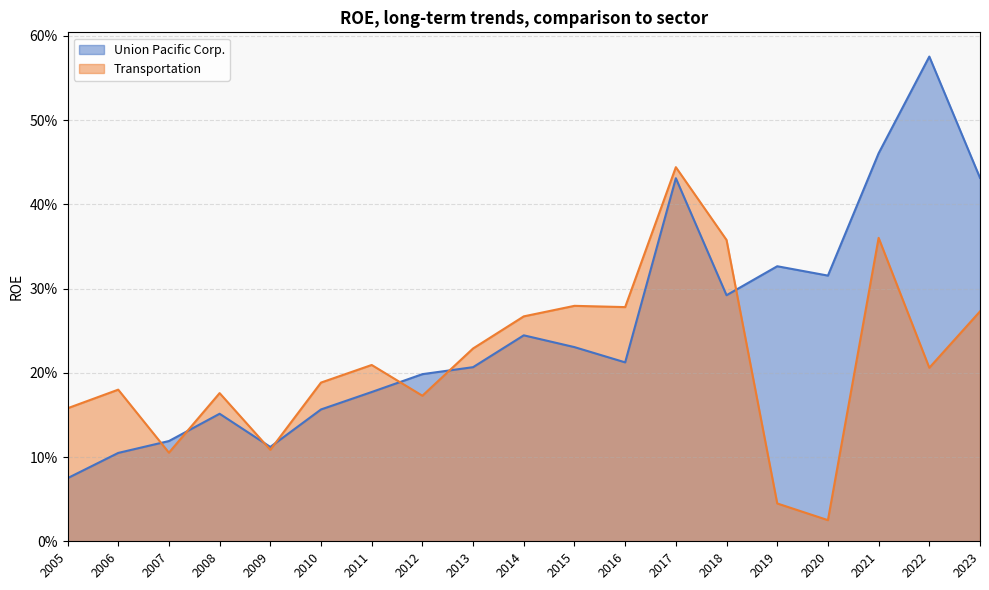

How many data points does each series have?

19